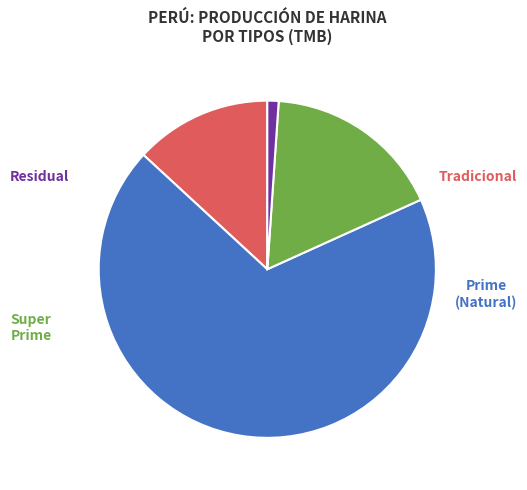

How many segments does this pie chart have?

4